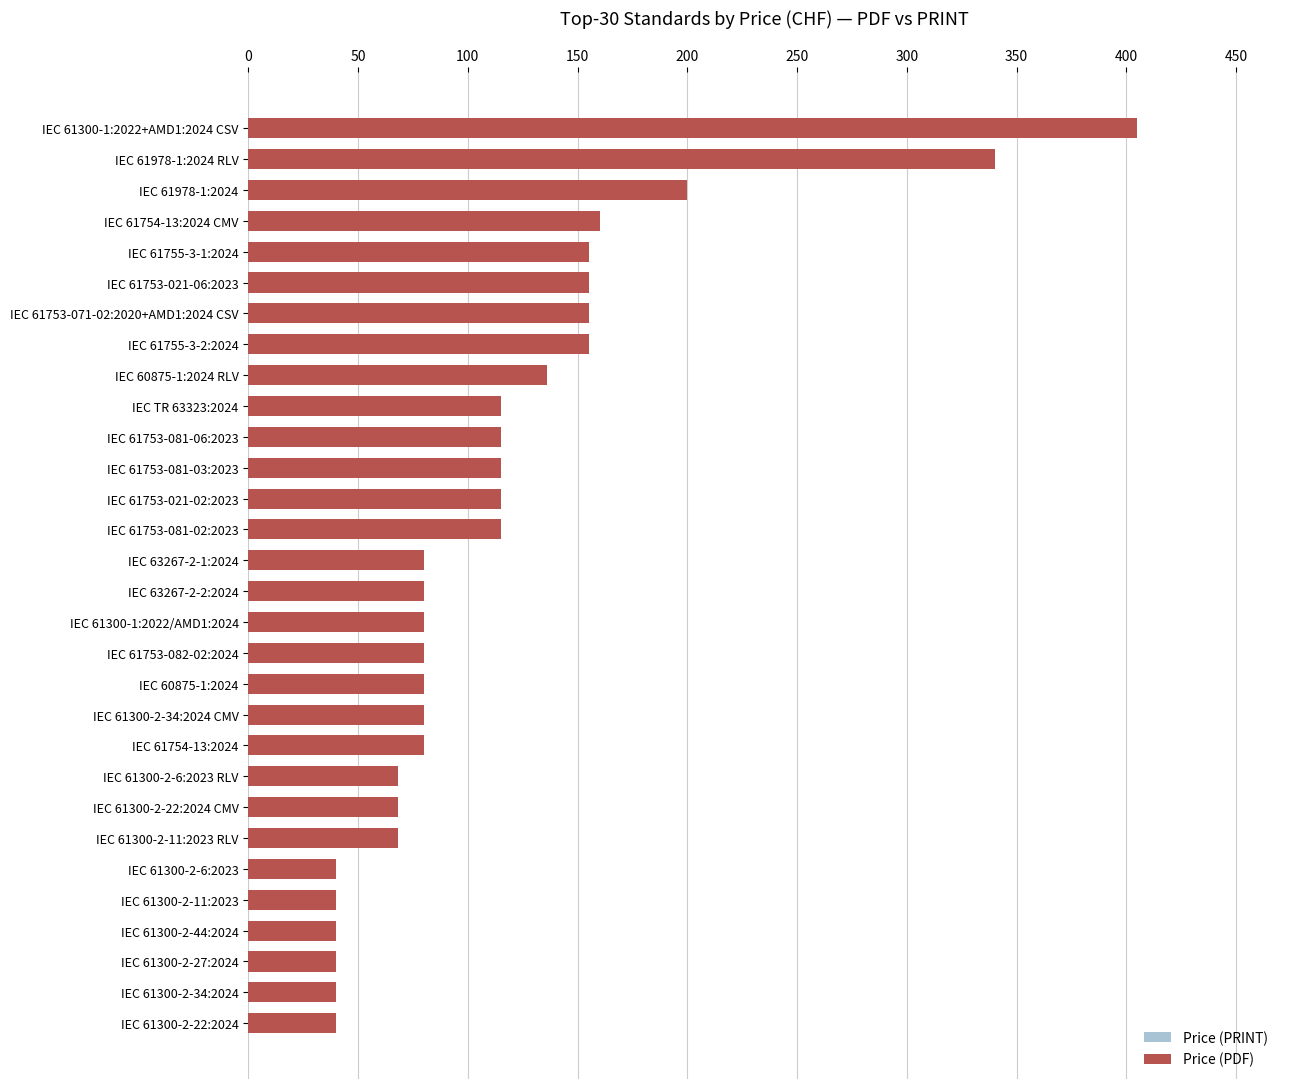

What is the greatest value displayed?

405